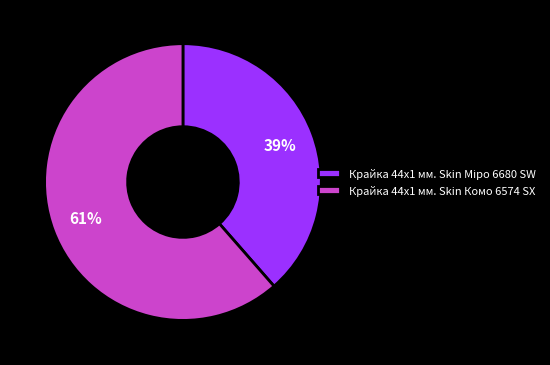

True or false: Крайка 44x1 мм. Skin Комо 6574 SX accounts for 47% of the total.

False